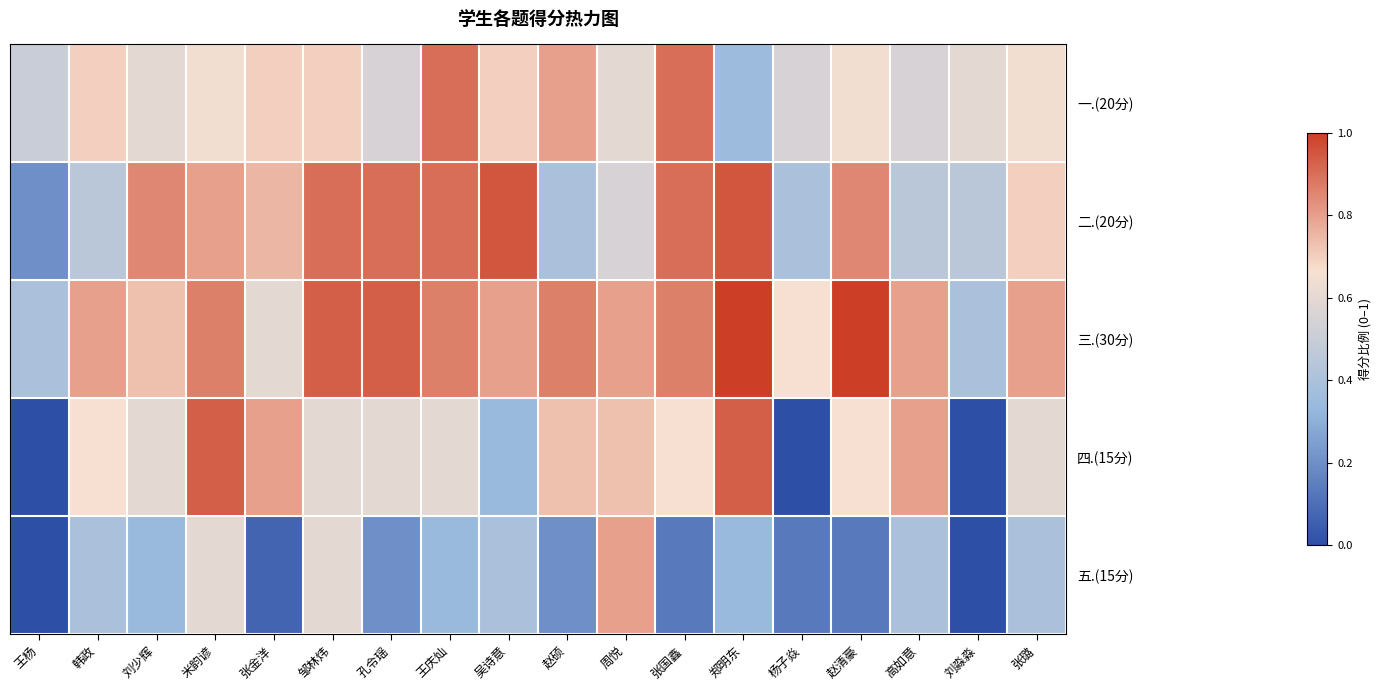

Between 赵清豪 and 邹林炜, which is larger?

邹林炜